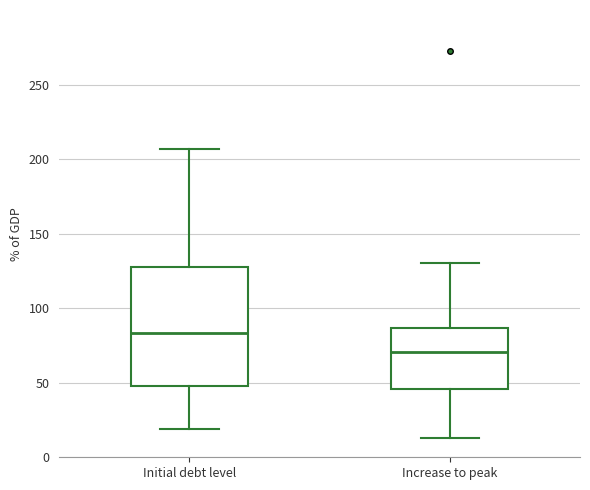

Reading left to right, transcribe this box plot: for each box, give where its median line is, the range the box spans, and where its two whiskers end, as read against the y-axis. The values are not printed on the chart, so give them approximately, as read against the axis.

Initial debt level: median 85, box 50 to 130, whiskers 20 to 205
Increase to peak: median 70, box 45 to 85, whiskers 15 to 130